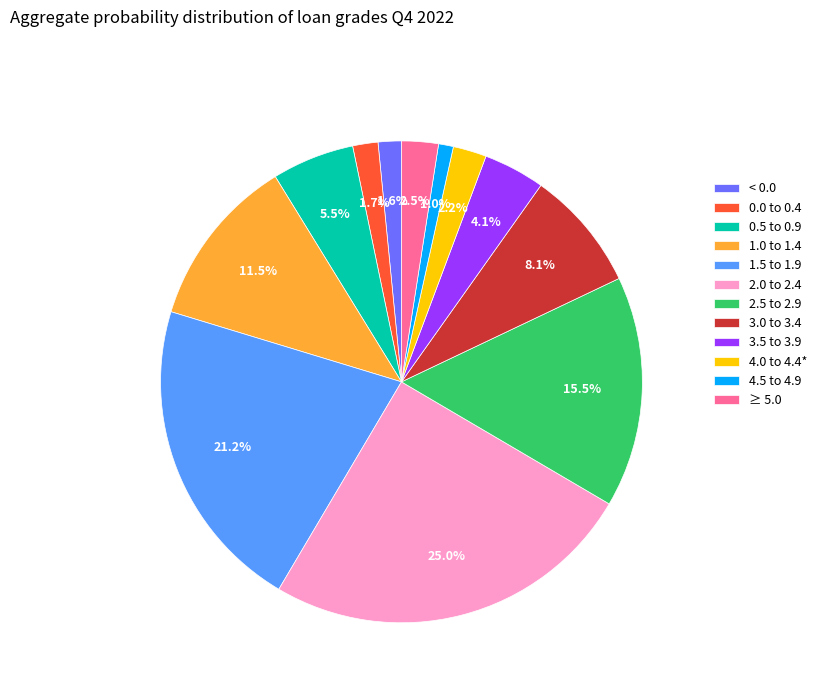

Combined, do < 0.0 and 0.0 to 0.4 account for over 50%?

No